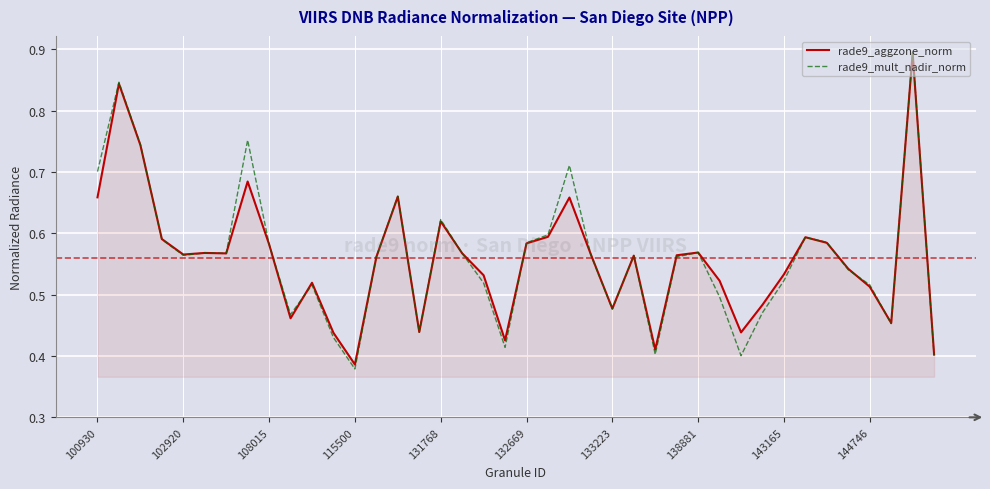

Which series has the largest range (max minus min)?

rade9_mult_nadir_norm